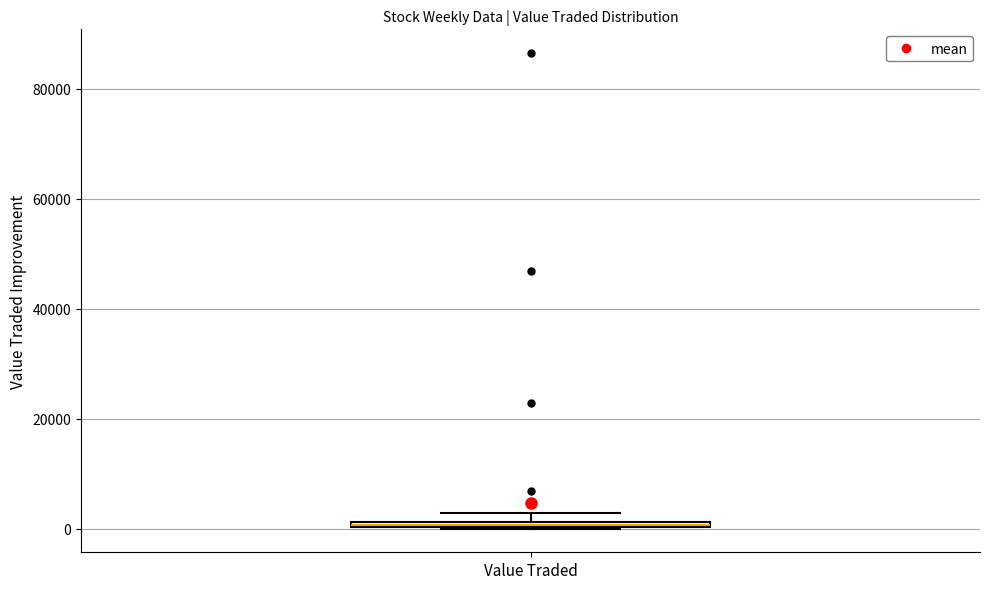

Where is the lower edge of the box for Value Traded on the y-axis? The values are not printed on the chart, so give them approximately, as read against the axis.

0